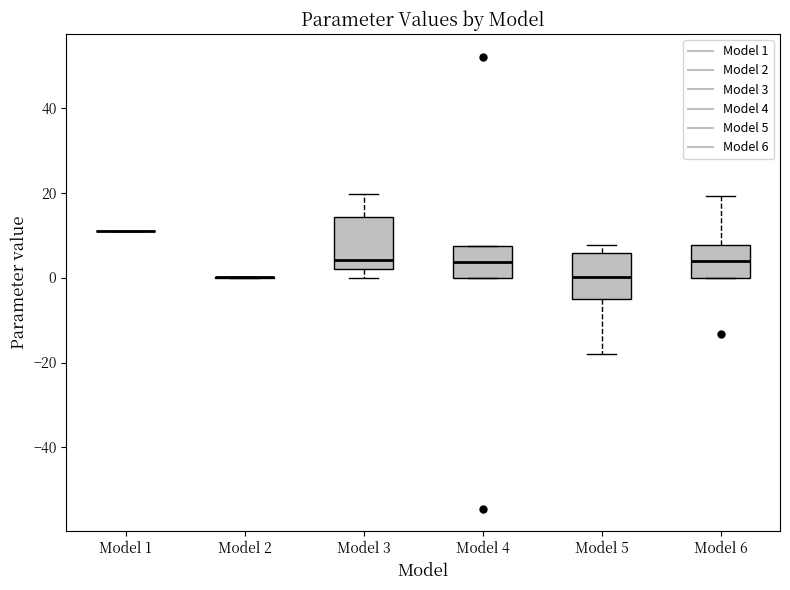

Where is the lower edge of the box for Model 4 on the y-axis? The values are not printed on the chart, so give them approximately, as read against the axis.

0